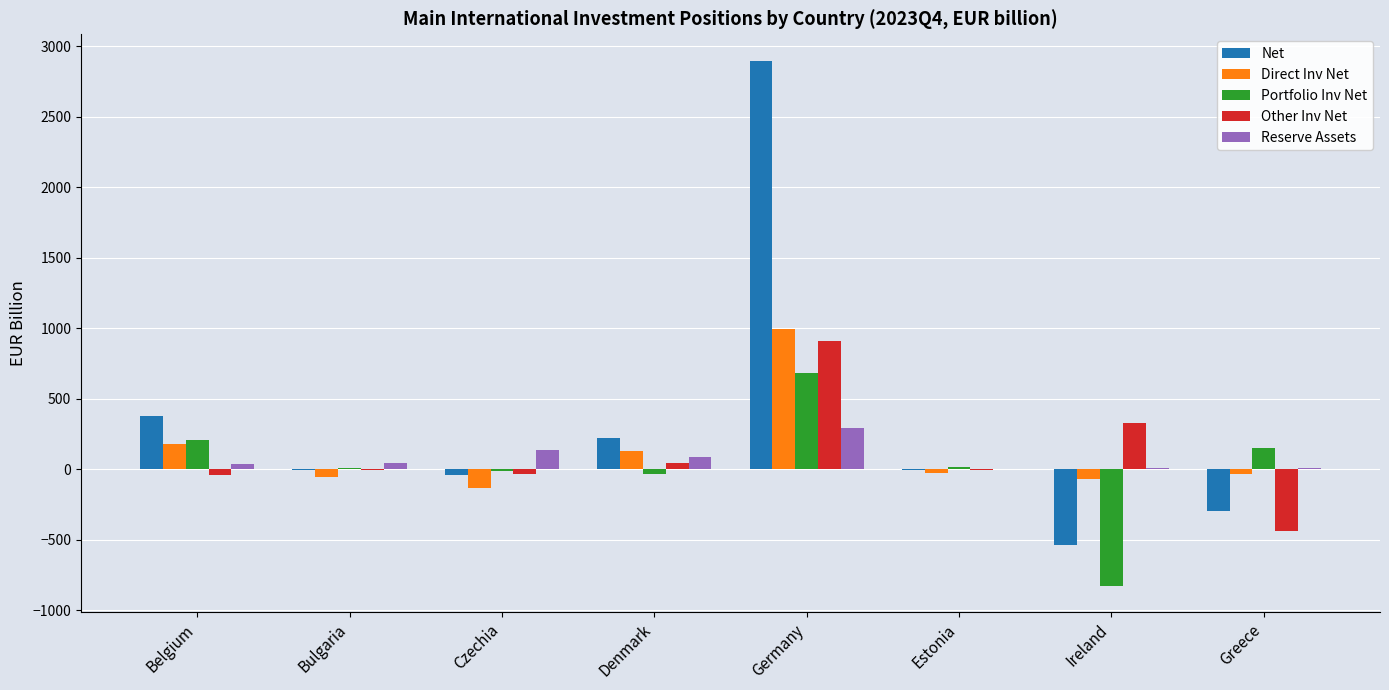

True or false: Net has a value of 4010.3 at Germany.

False